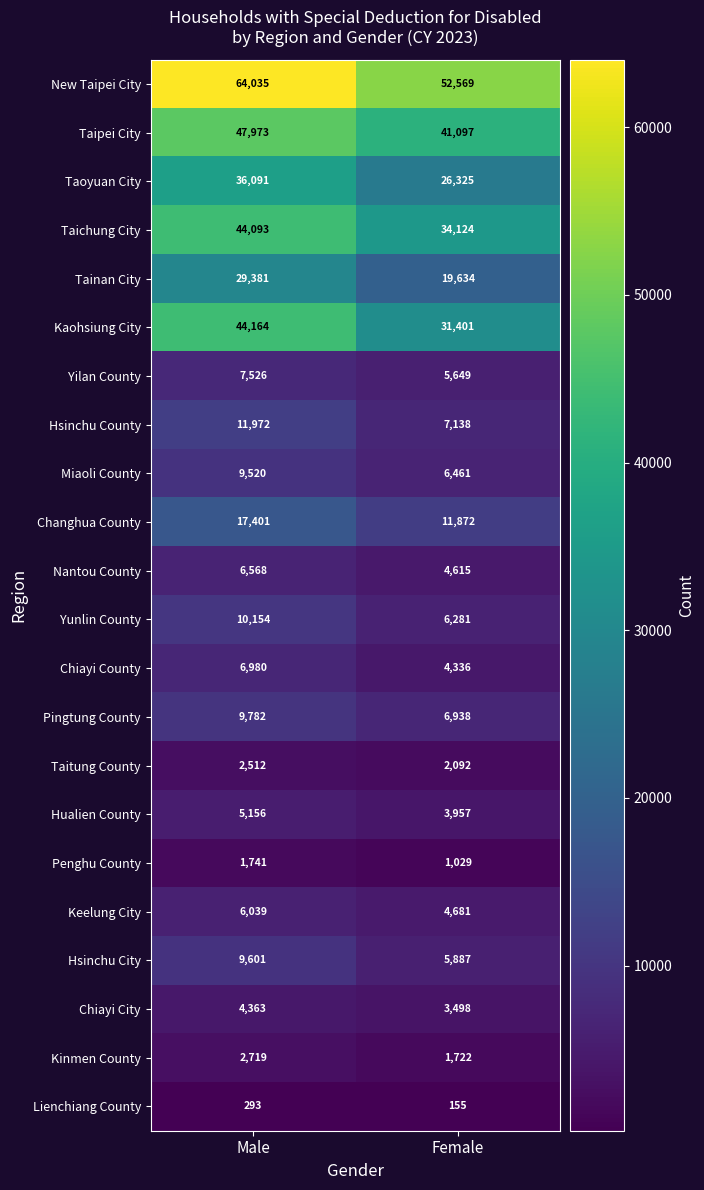

Which series has the widest spread of values?

Kaohsiung City